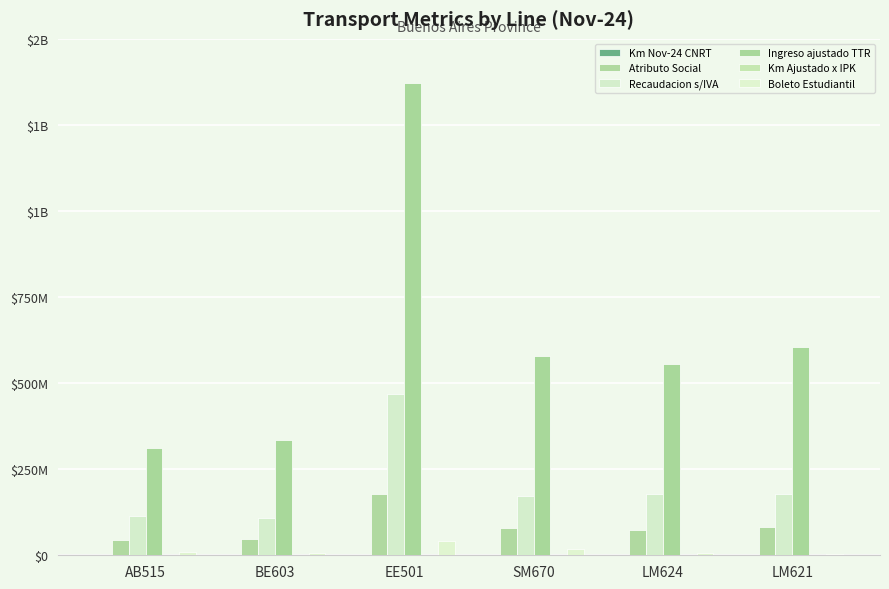

Does the chart contain stacked bars?

No